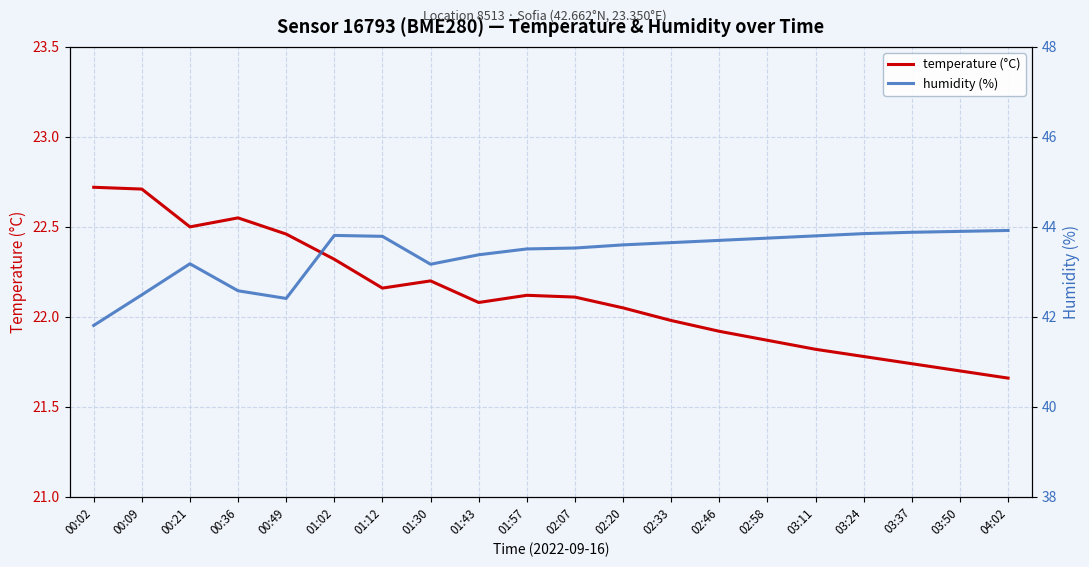

Which series changed the most between 01:57 and 02:20?

humidity (%)